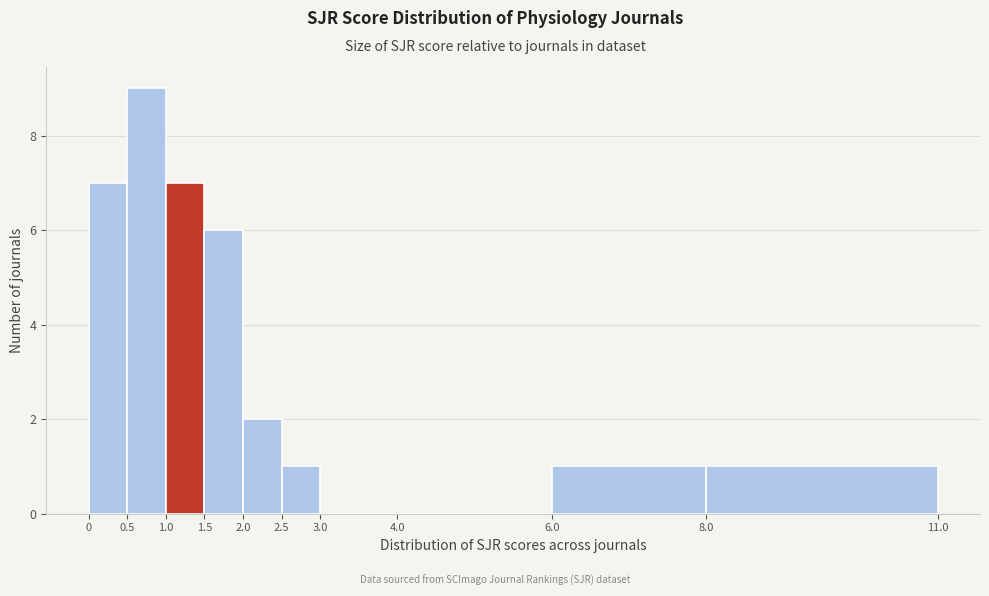

Which range on the x-axis has the tallest bar?

0.5 to 1.0